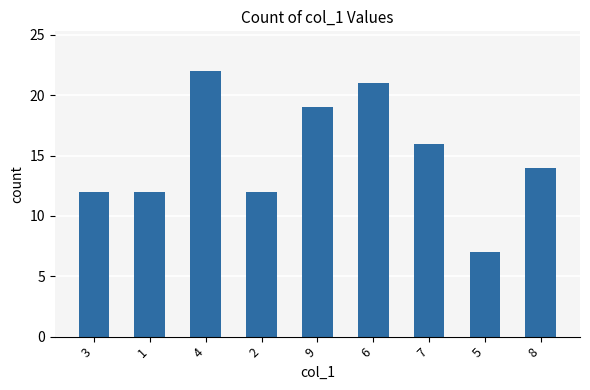

What value does the data have at 9, to the nearest 5?

20